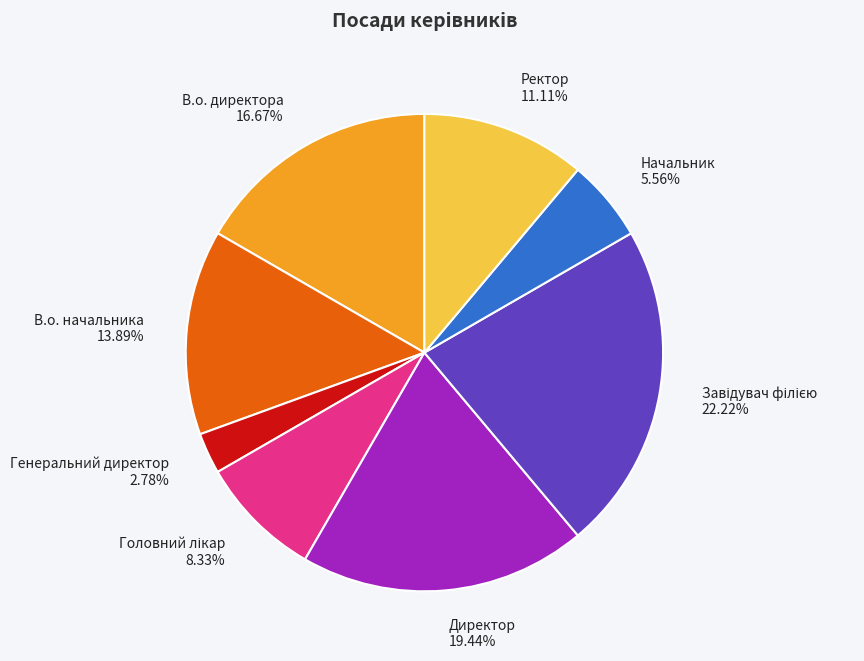

Is there any slice that represents more than half of the pie?

No